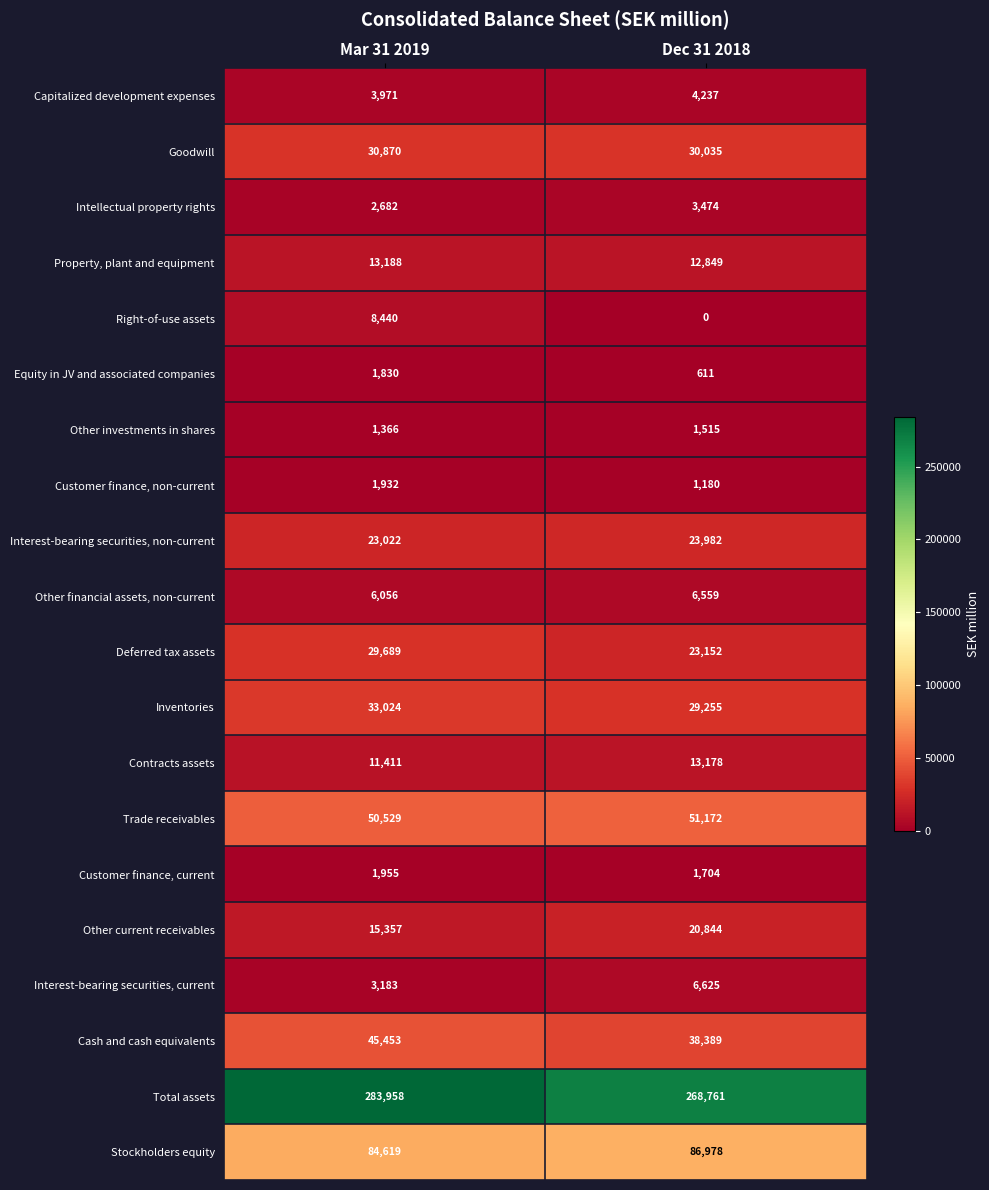

Which series changed the most between Mar 31 2019 and Dec 31 2018?

Total assets